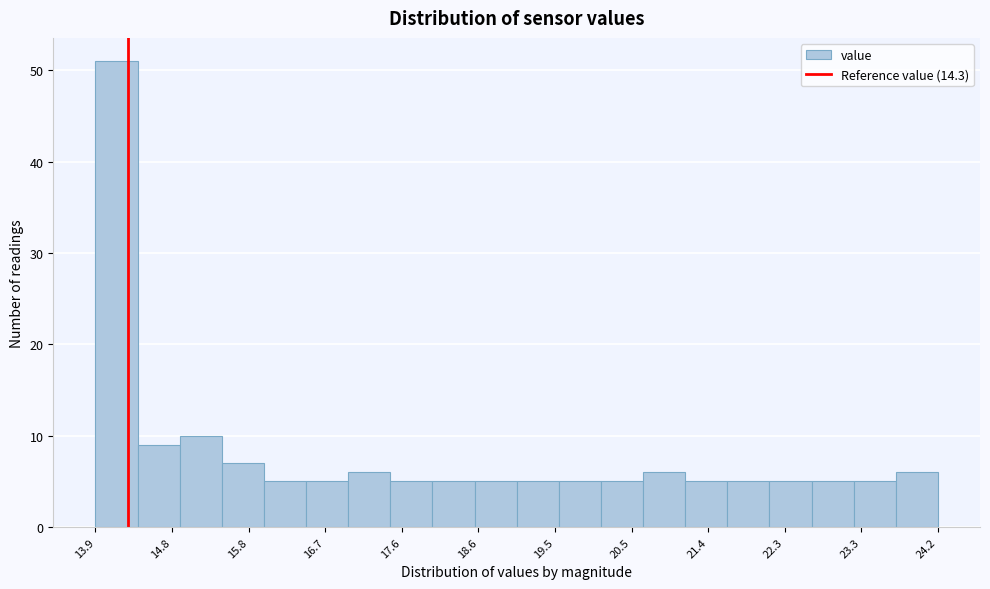

Reading left to right, list every bar in this chart as the range it spans on the x-axis followed by its height. Neither the bar edges nor the heights are printed on the chart, so give them approximately, as read against the axes.

13.9 to 14.4: 51
14.4 to 14.9: 9
14.9 to 15.4: 10
15.4 to 16.0: 7
16.0 to 16.5: 5
16.5 to 17.0: 5
17.0 to 17.5: 6
17.5 to 18.0: 5
18.0 to 18.5: 5
18.5 to 19.1: 5
19.1 to 19.6: 5
19.6 to 20.1: 5
20.1 to 20.6: 5
20.6 to 21.1: 6
21.1 to 21.6: 5
21.6 to 22.1: 5
22.1 to 22.7: 5
22.7 to 23.2: 5
23.2 to 23.7: 5
23.7 to 24.2: 6